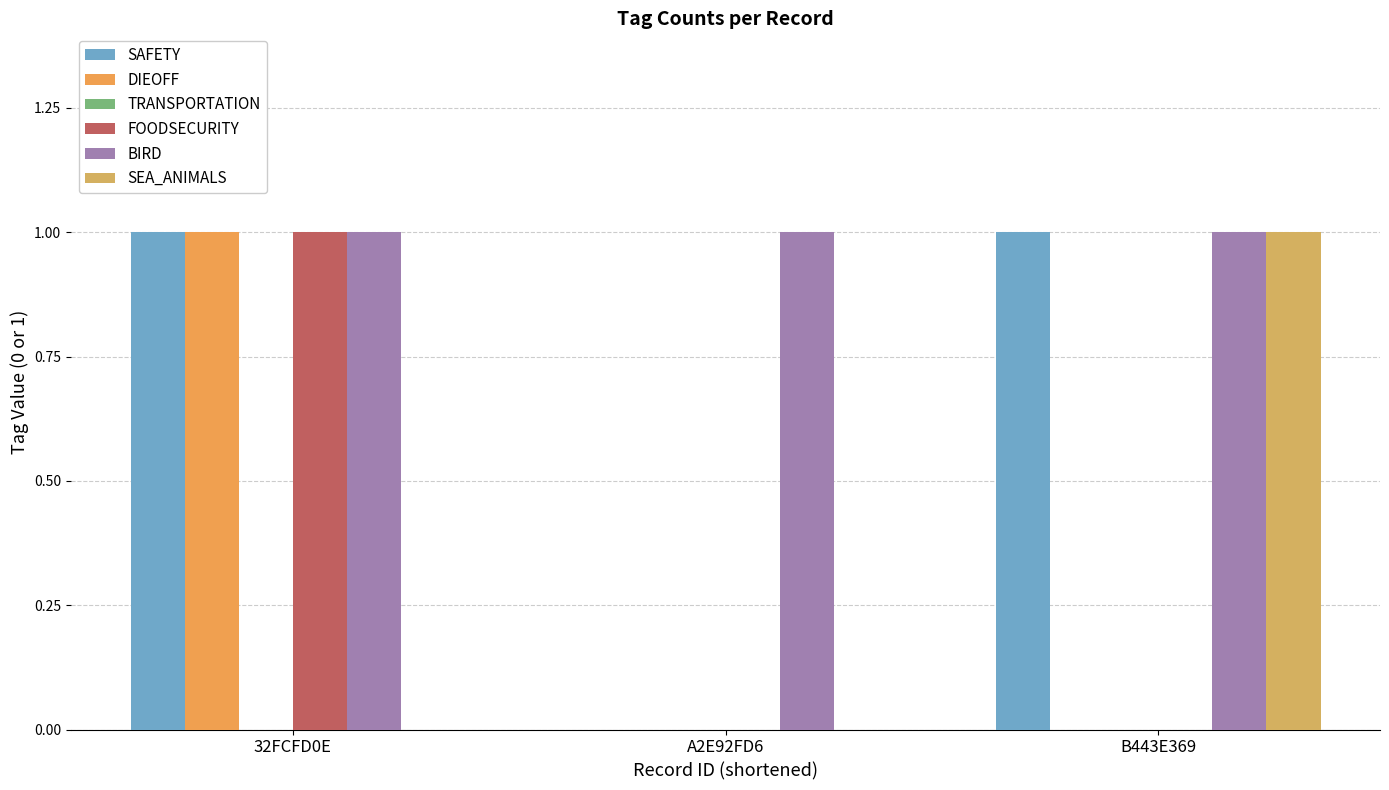

At how many categories does at least one series exceed 0?

3